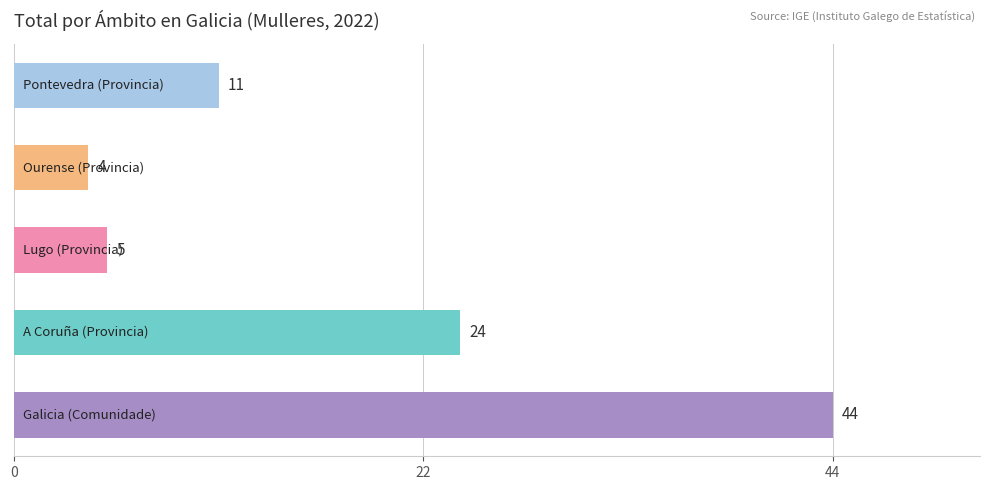

What is the greatest value displayed?

44